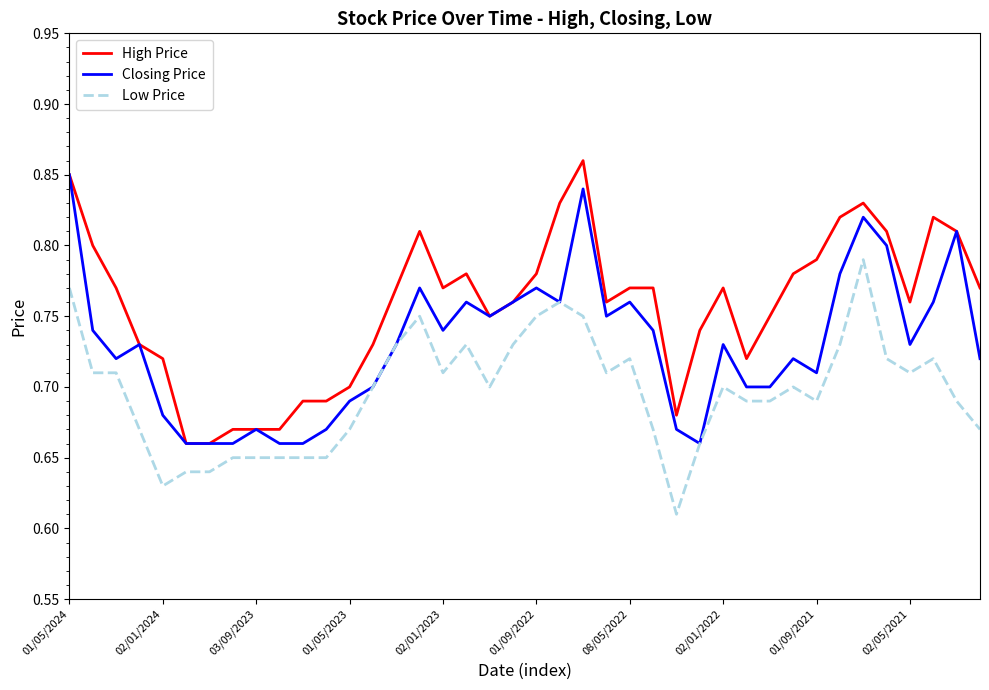

How many distinct data groups are displayed?

3